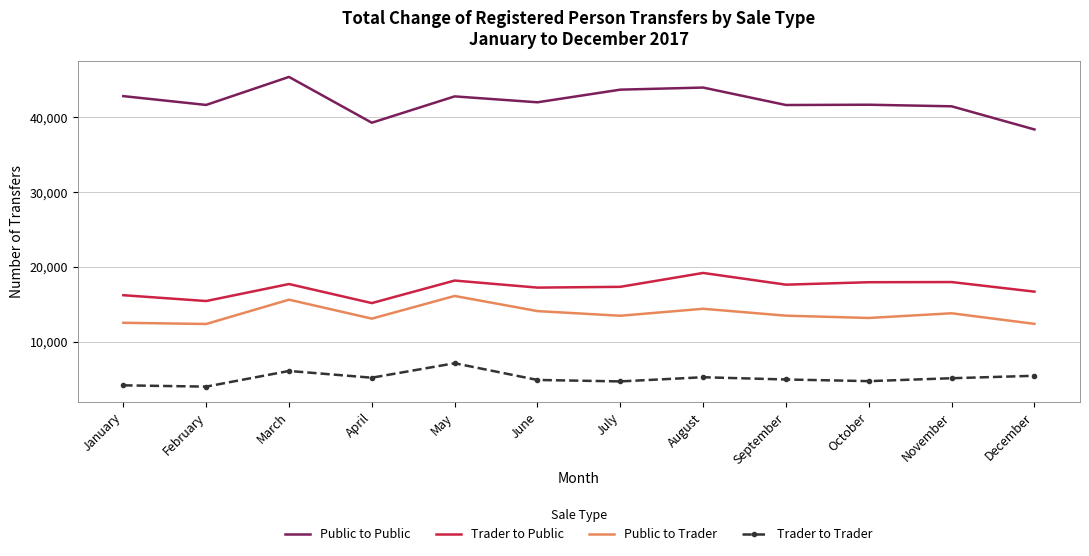

Is the value of Trader to Trader at September greater than the value of Trader to Public at January?

No